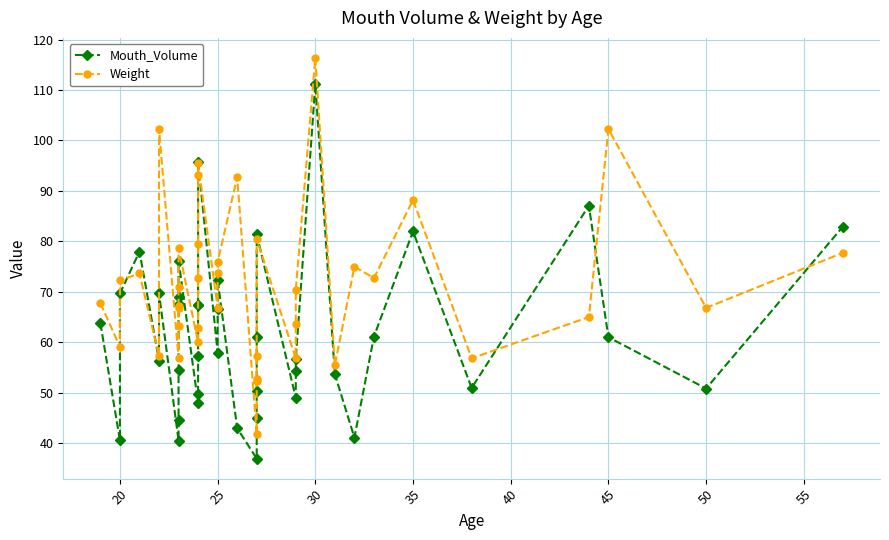

How many data points does each series have?

40